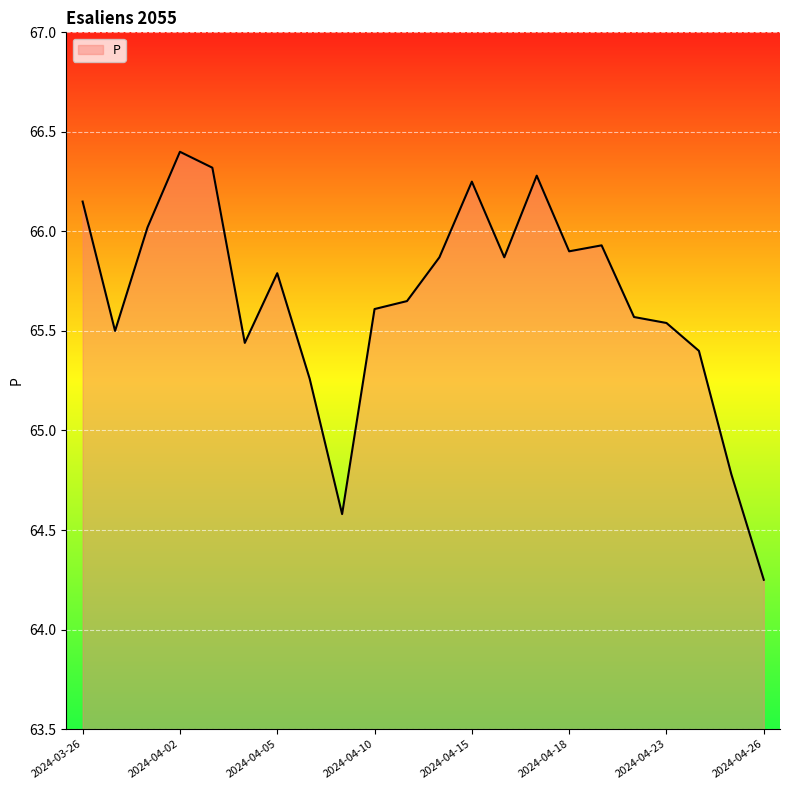

What is the maximum value shown in the chart?

66.4